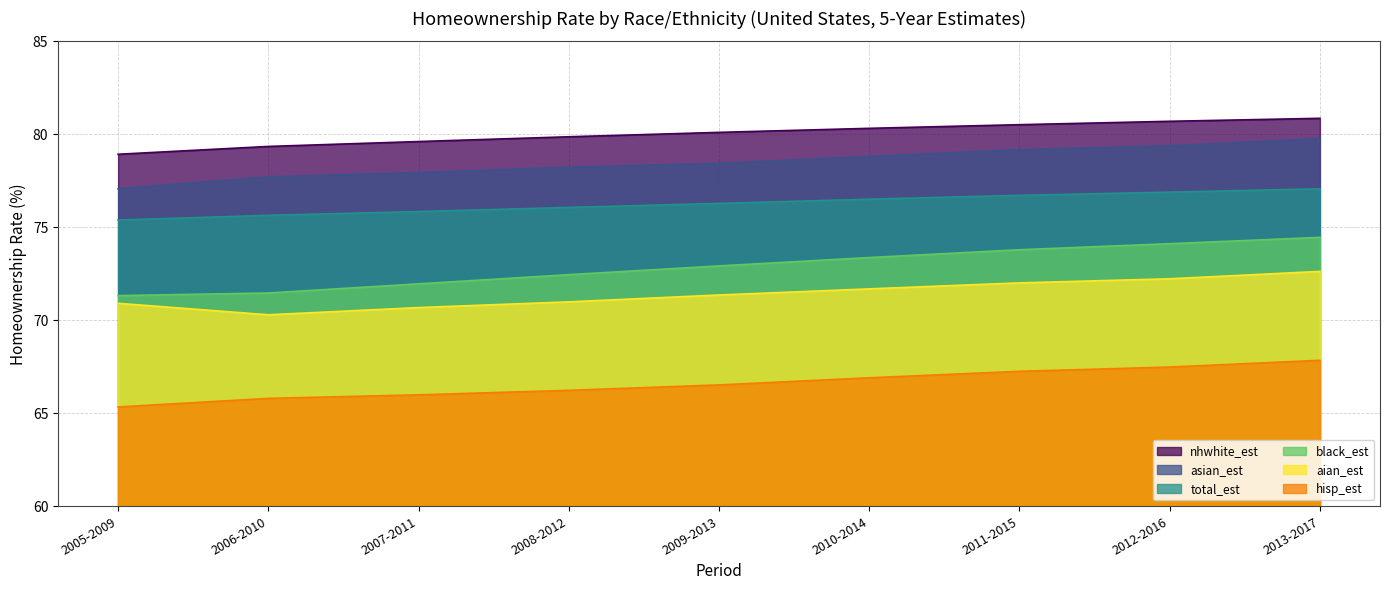

True or false: nhwhite_est and black_est cross at least once.

False